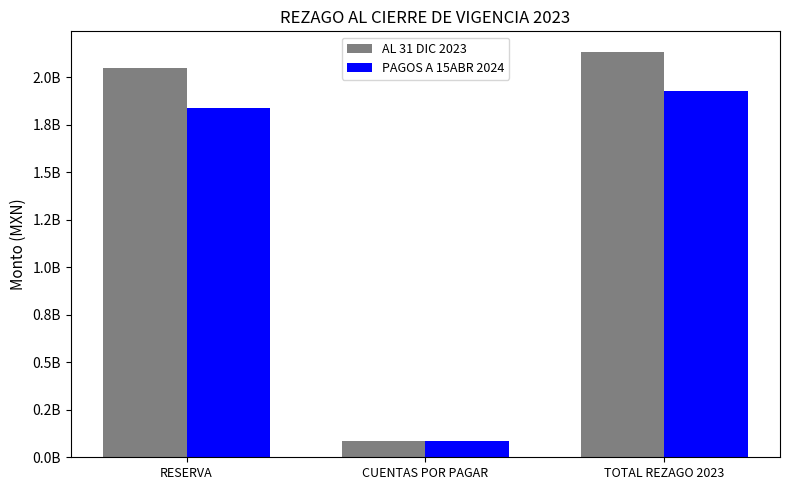

Reading right to left, extract all data points from this chart.

AL 31 DIC 2023: TOTAL REZAGO 2023=2135770075.1	CUENTAS POR PAGAR=85963566.6	RESERVA=2049806508.5
PAGOS A 15ABR 2024: TOTAL REZAGO 2023=1926720047.6	CUENTAS POR PAGAR=85963566.6	RESERVA=1840756481.0